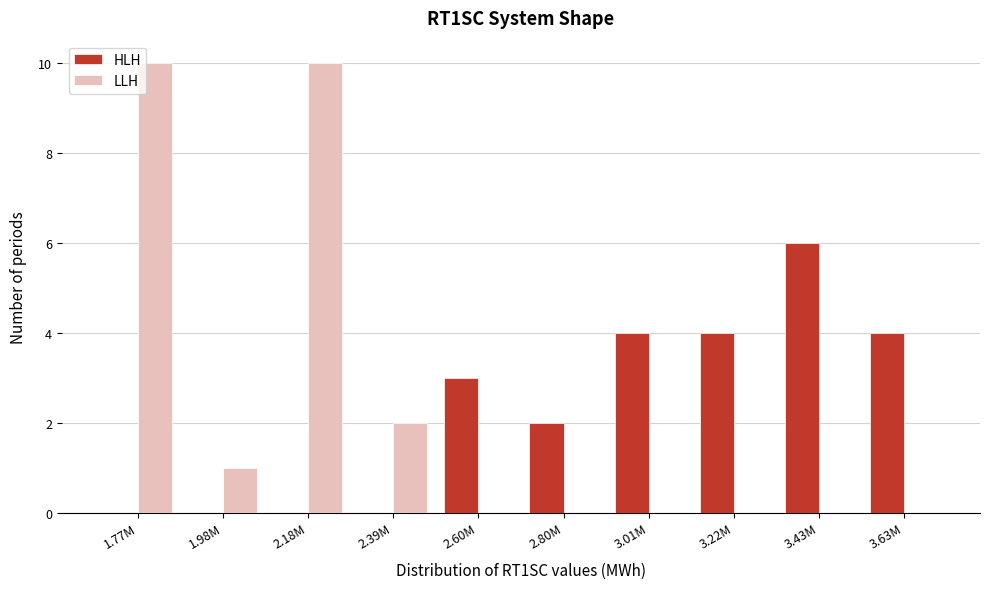

Between 2.18M and 2.80M, which series saw the biggest shift?

LLH